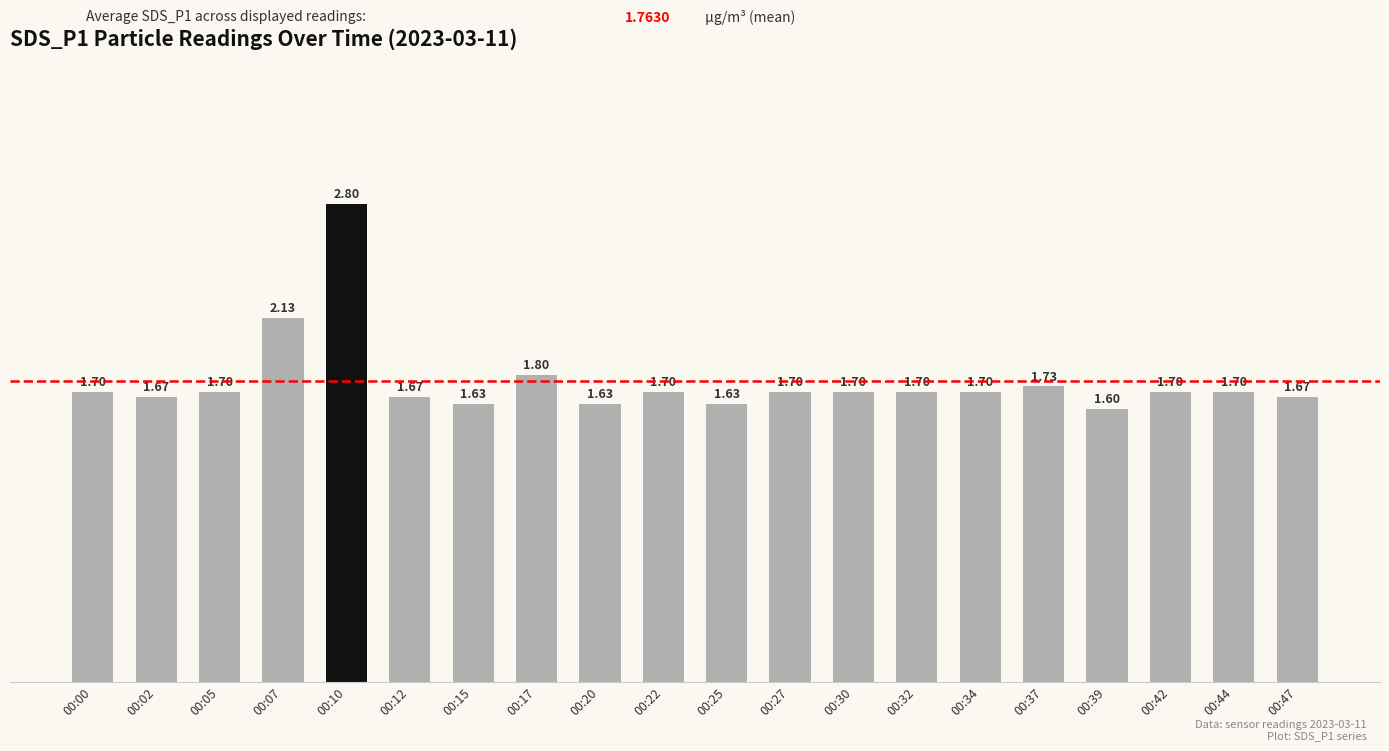

What is the minimum value shown in the chart?

1.6